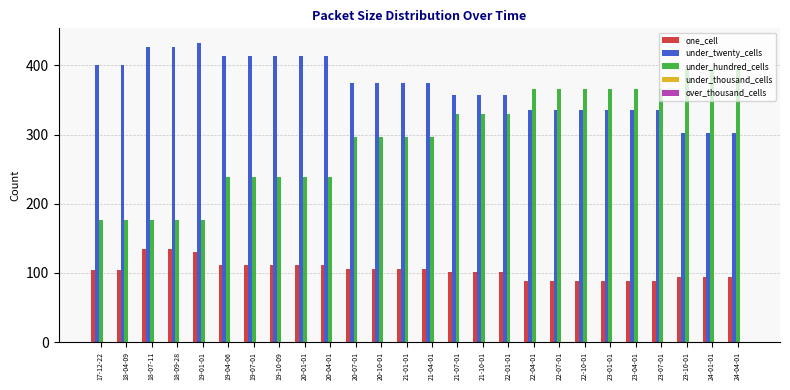

What is the label of the 10th bar from the left?

20-04-01